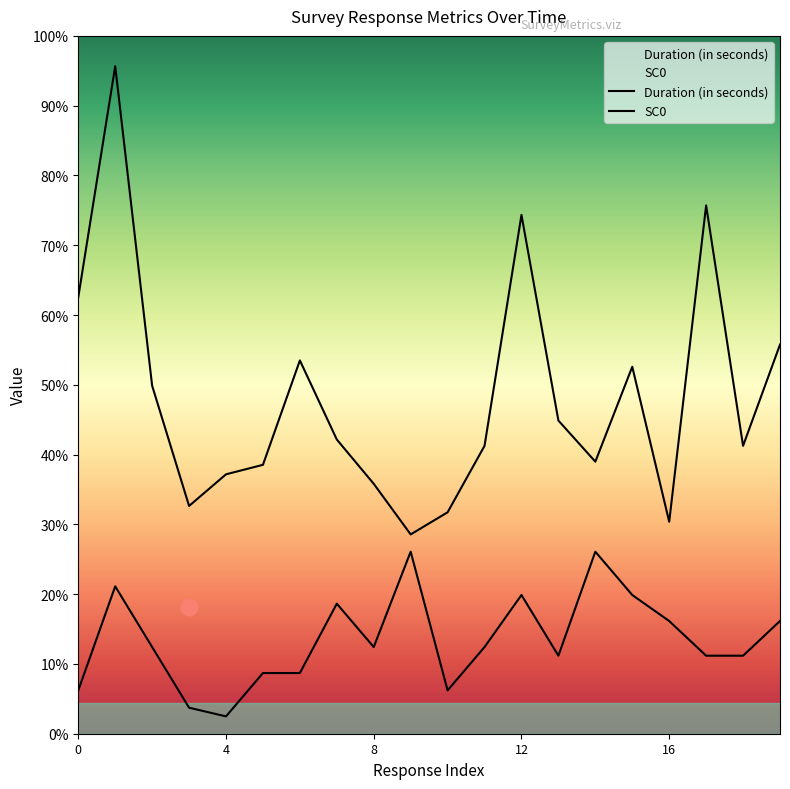

Rank the series at 12 from highest to lowest value.

Duration (in seconds), SC0